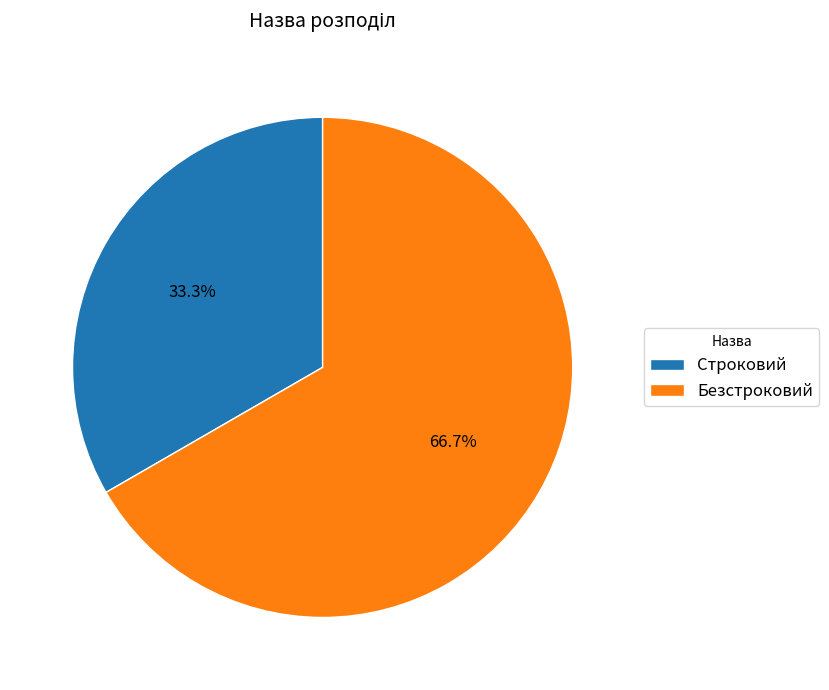

To the nearest percent, what portion does Строковий represent?

33%